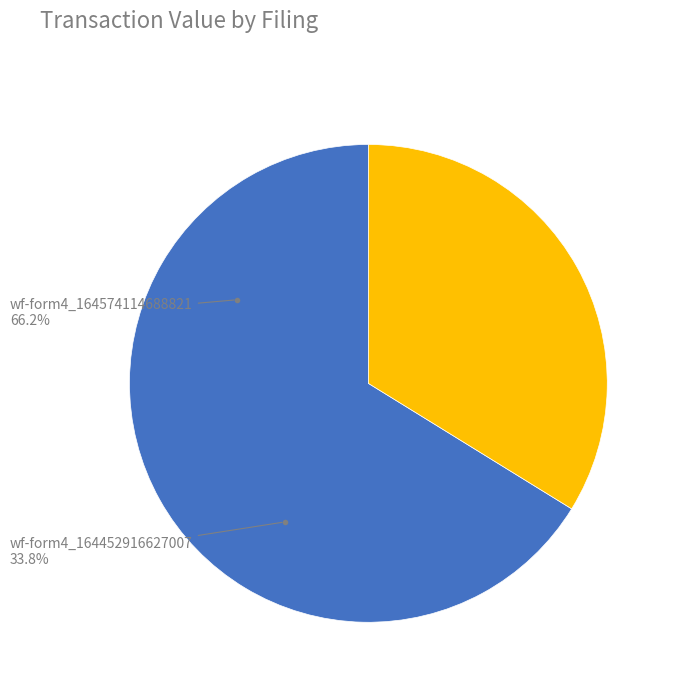

True or false: wf-form4_164452916627007.xml accounts for 28% of the total.

False